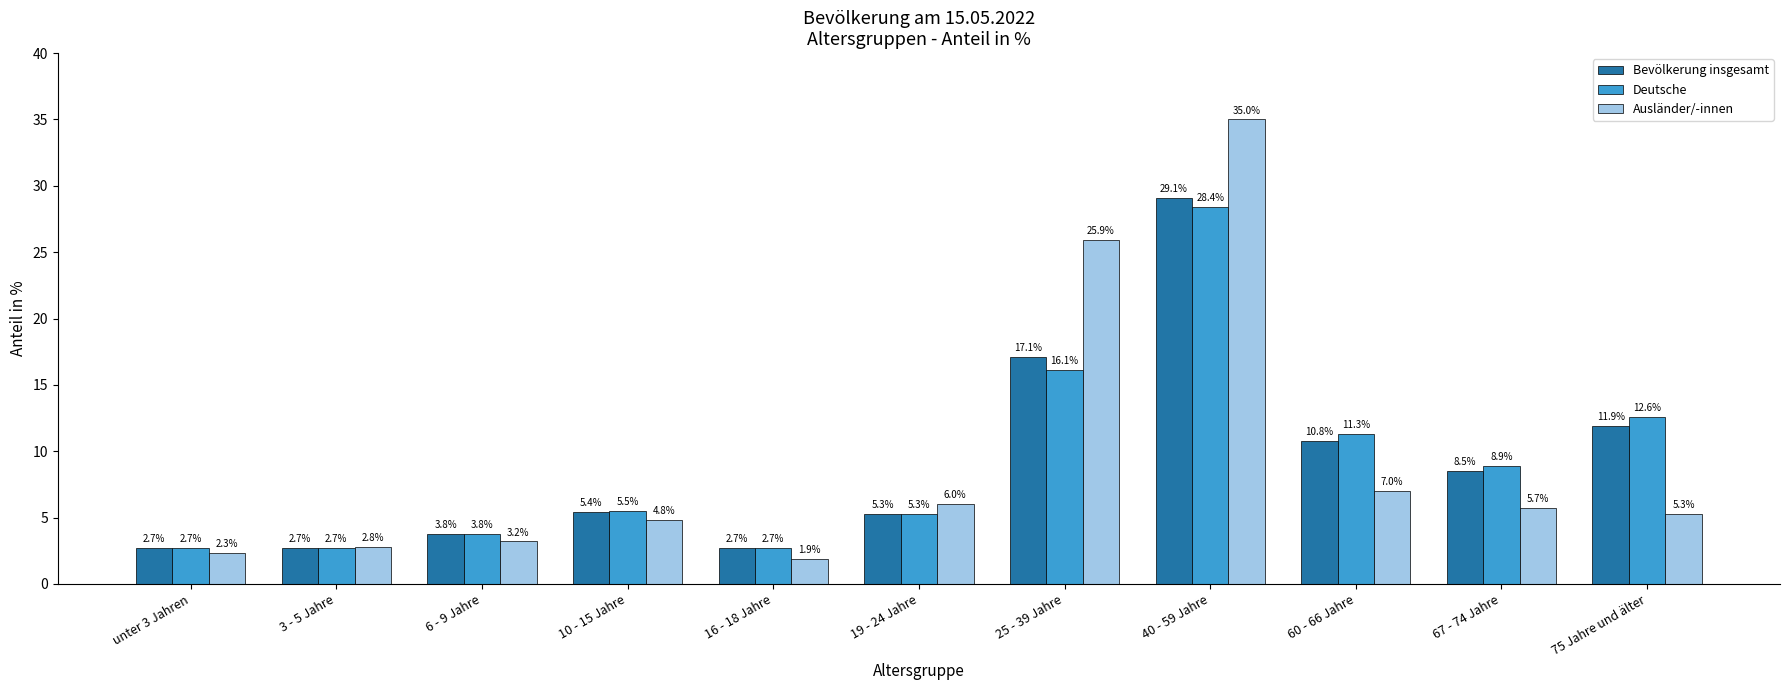

What value does the Deutsche series have at 25 - 39 Jahre?

16.1